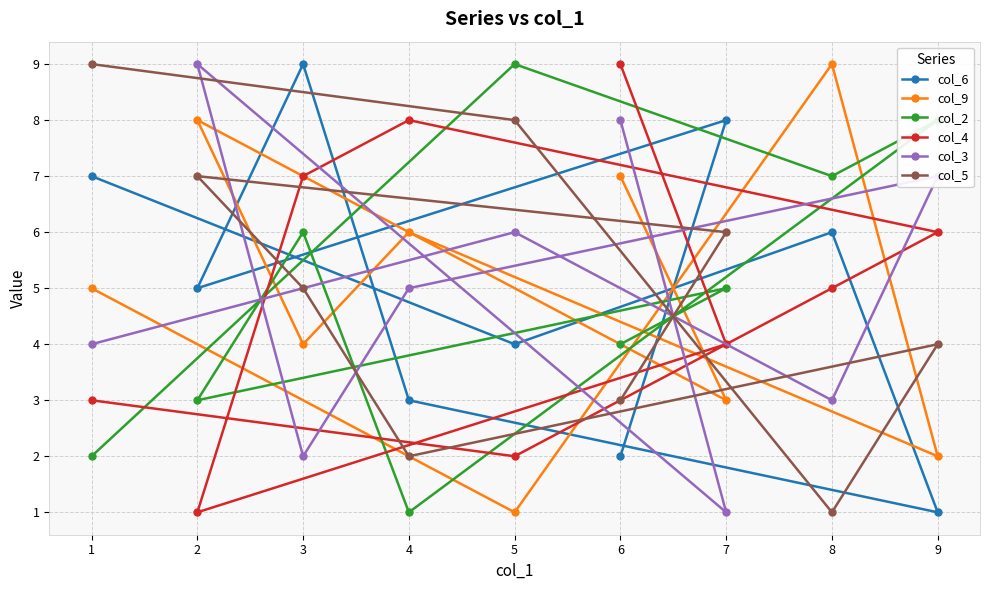

At which category is the sum across all series the highest?

3